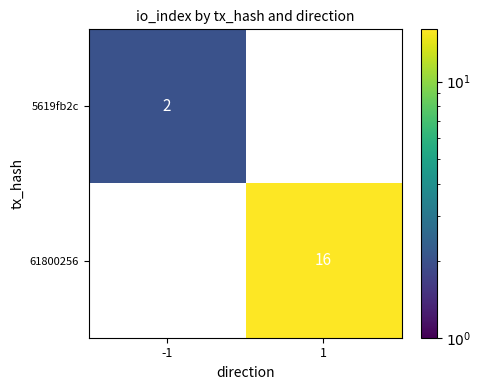

Which label corresponds to the largest value in the chart?

1